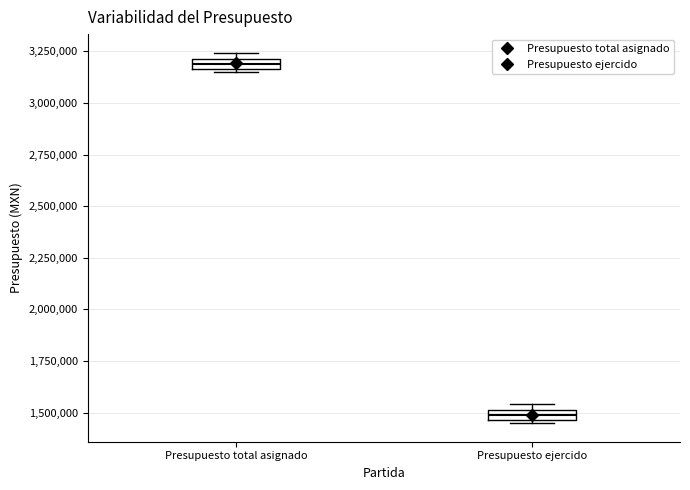

Which box has the lowest median line?

Presupuesto ejercido